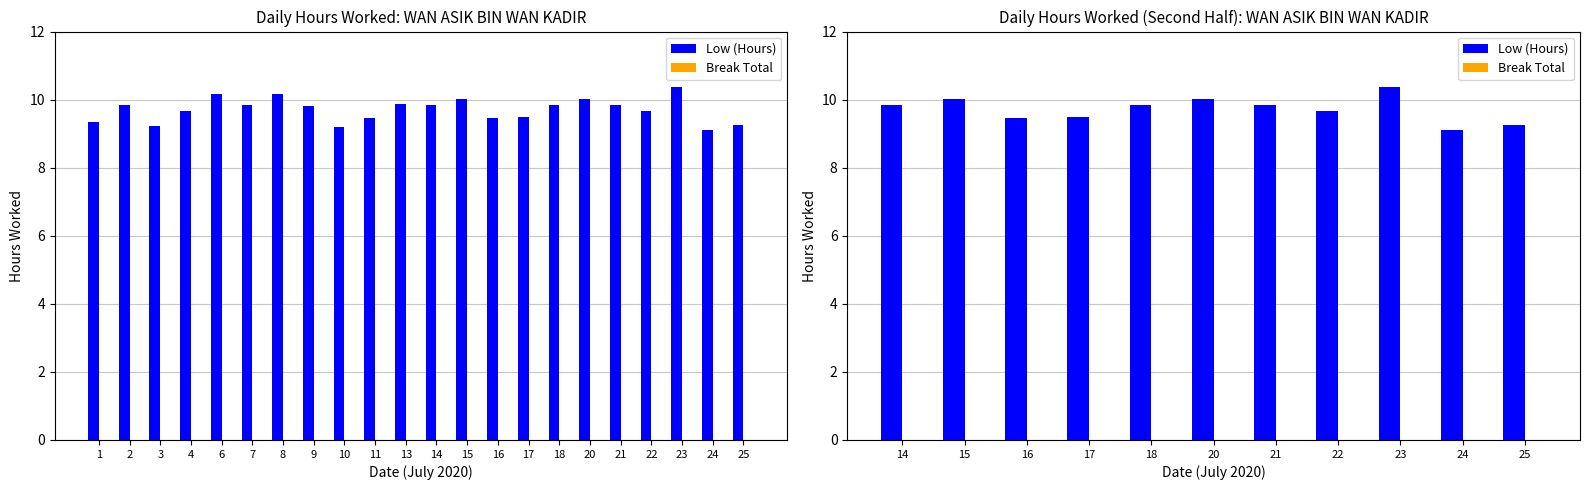

The Break Total series shows 0.0 at 20. True or false?

True